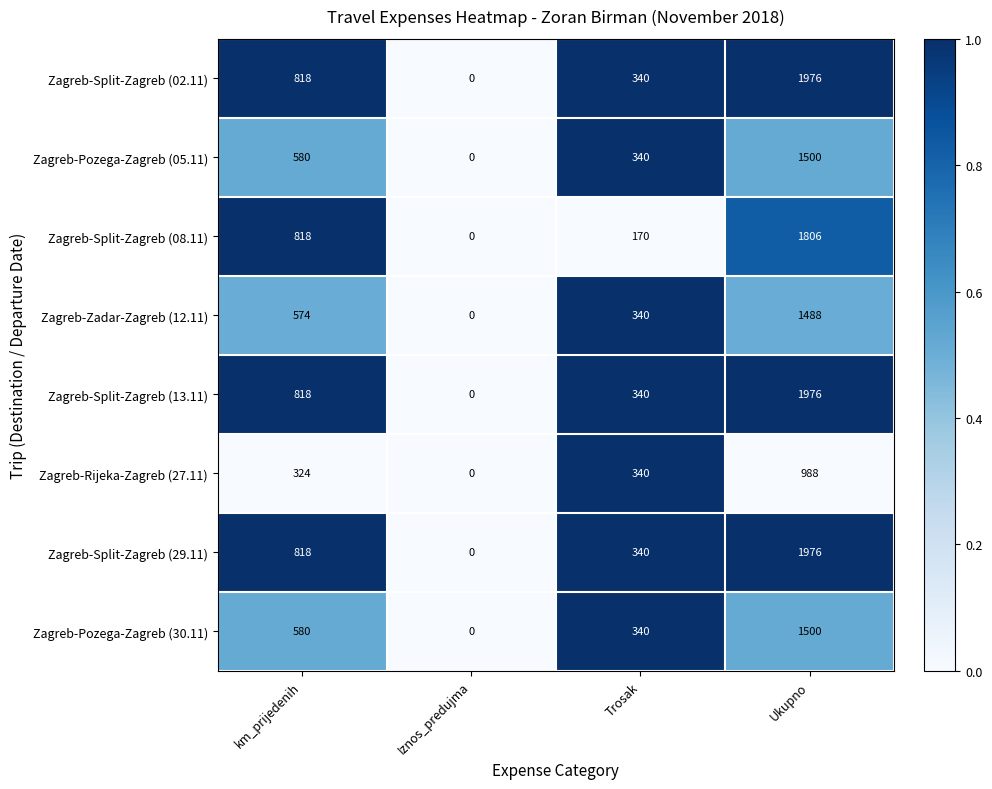

Rank the categories by Zagreb-Split-Zagreb (13.11) value from highest to lowest.

Ukupno, km_prijedenih, Trosak, Iznos_predujma